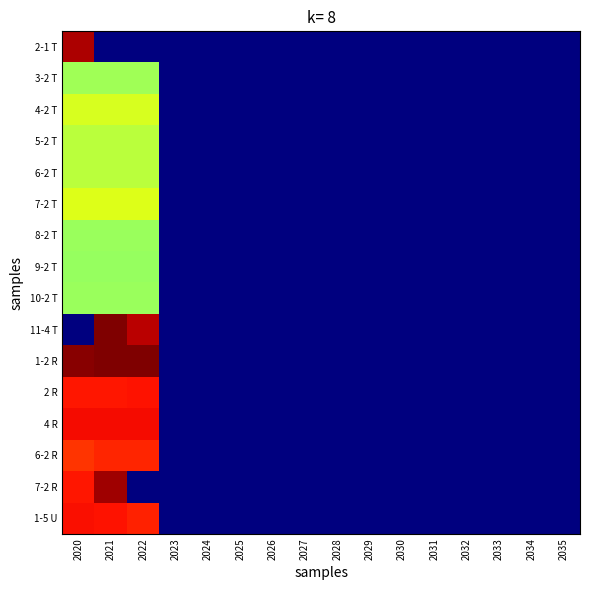

List the series in order of their peak value, lowest first.

9-2 T, 8-2 T, 10-2 T, 3-2 T, 5-2 T, 6-2 T, 4-2 T, 7-2 T, 6-2 R, 2 R, 1-5 U, 4 R, 2-1 T, 7-2 R, 11-4 T, 1-2 R